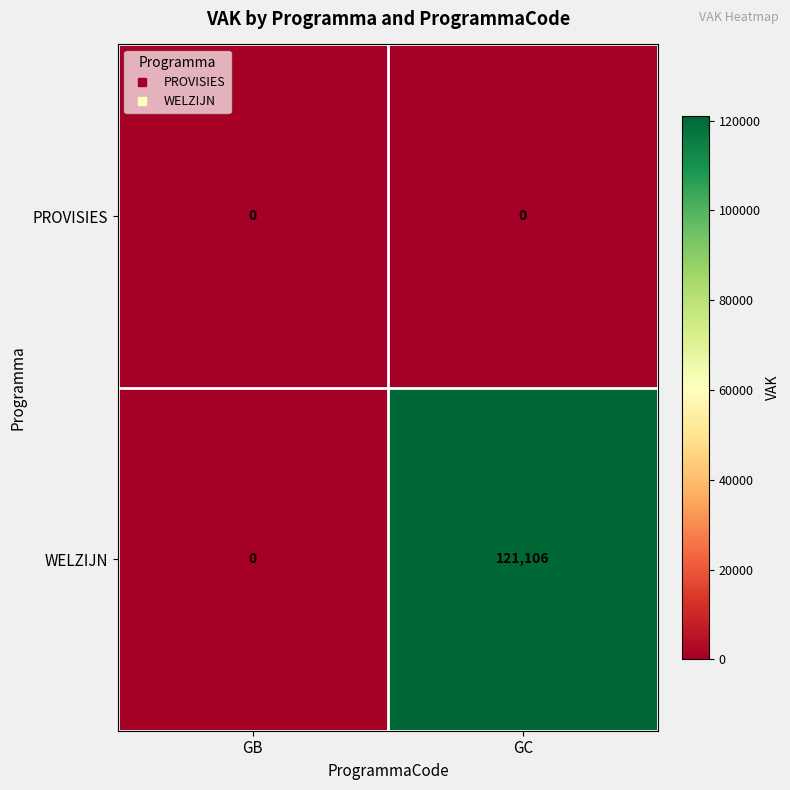

List the series in order of their overall mean, lowest first.

PROVISIES, WELZIJN